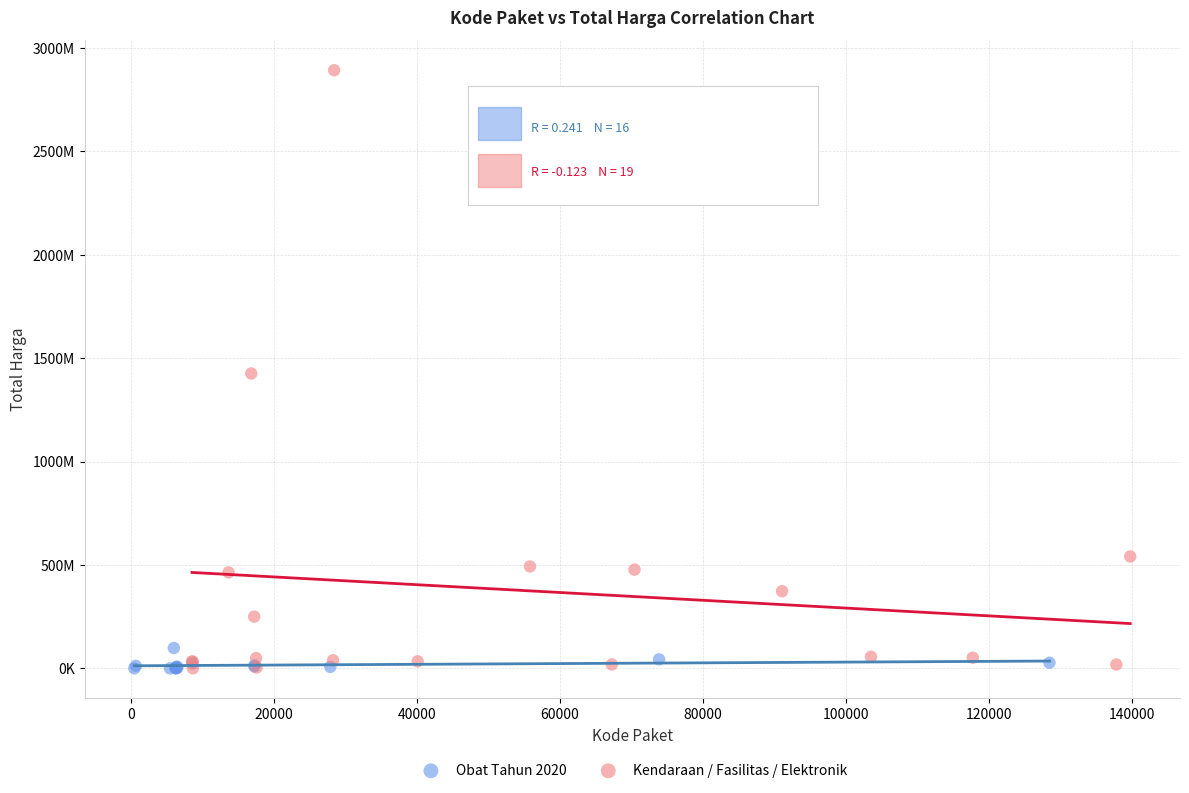

Which series contains the highest Y value?

Kendaraan / Fasilitas / Elektronik